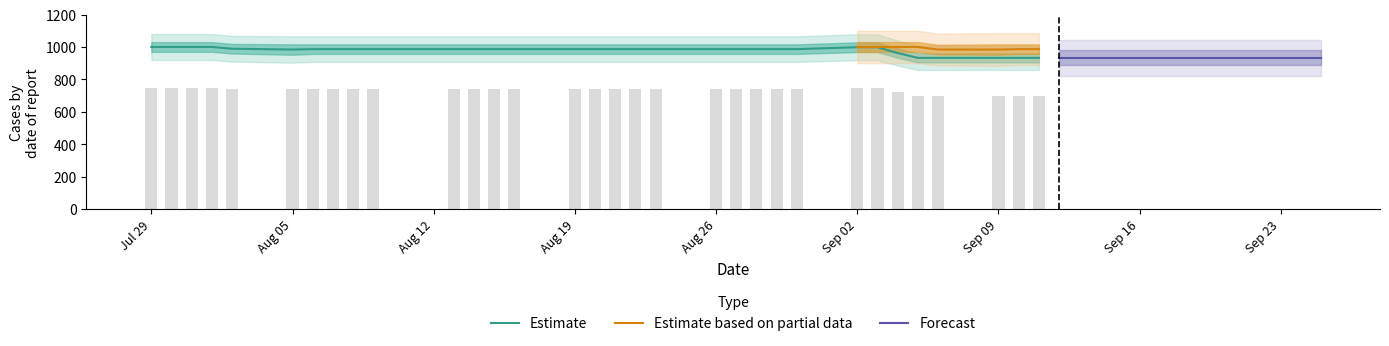

What is the maximum value for Estimate?

1000.5